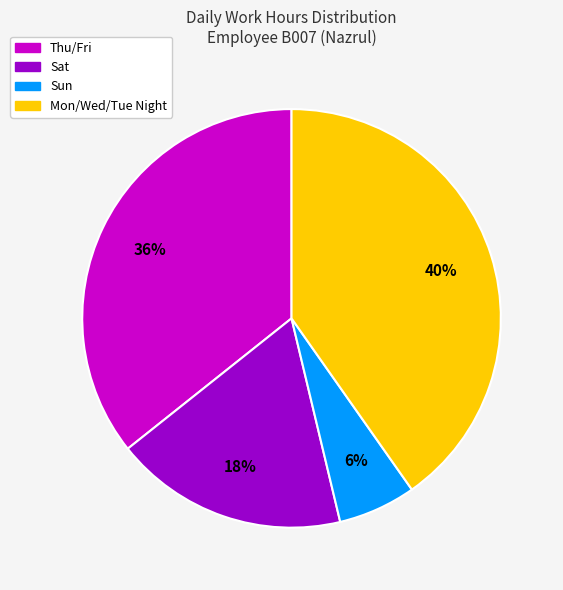

To the nearest percent, what is the average slice percentage?

25%